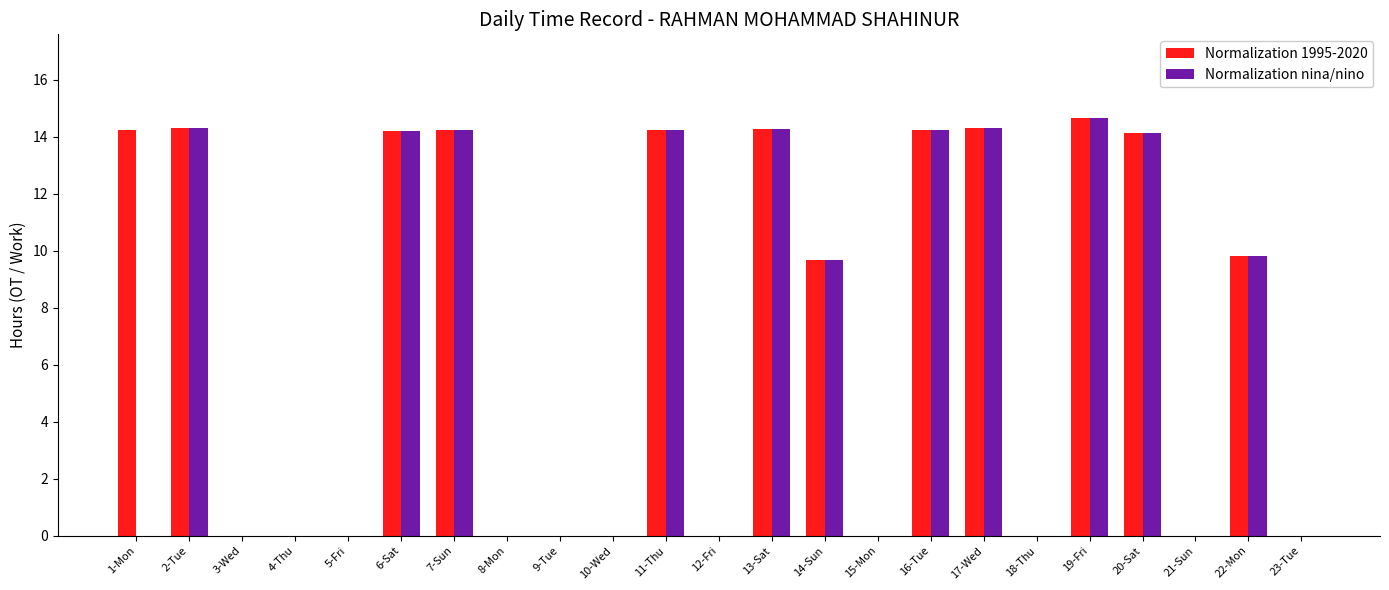

Is it true that Normalization 1995-2020 equals -9.5 at 4-Thu?

False